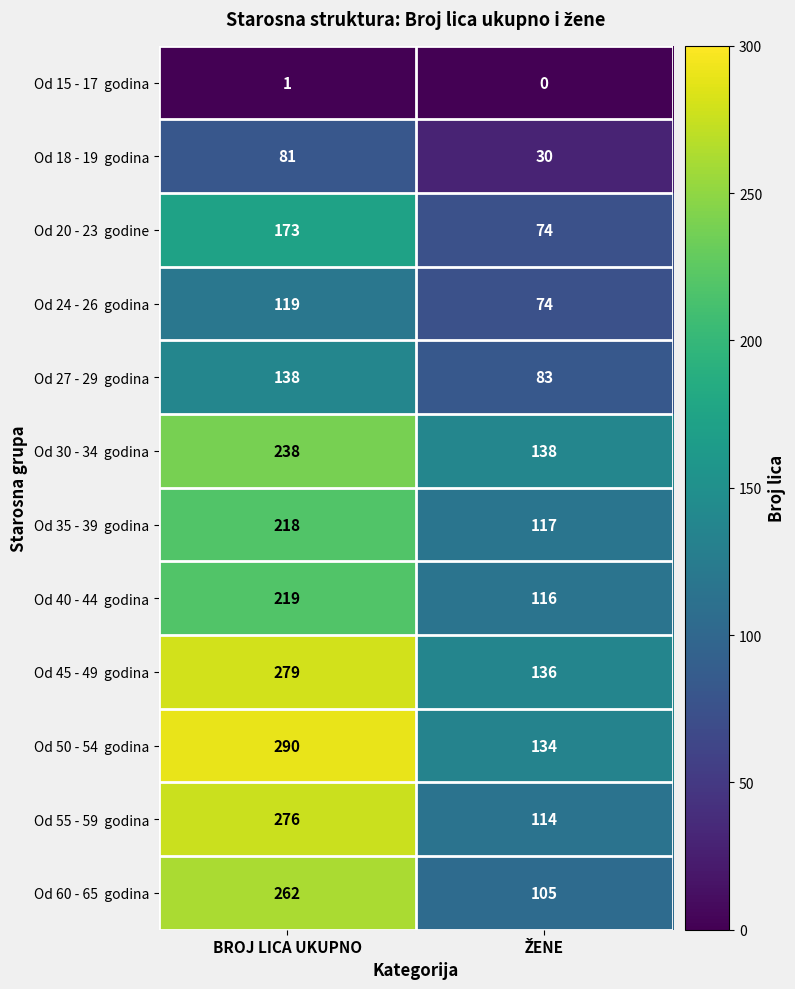

At which category is the sum across all series the highest?

BROJ LICA UKUPNO